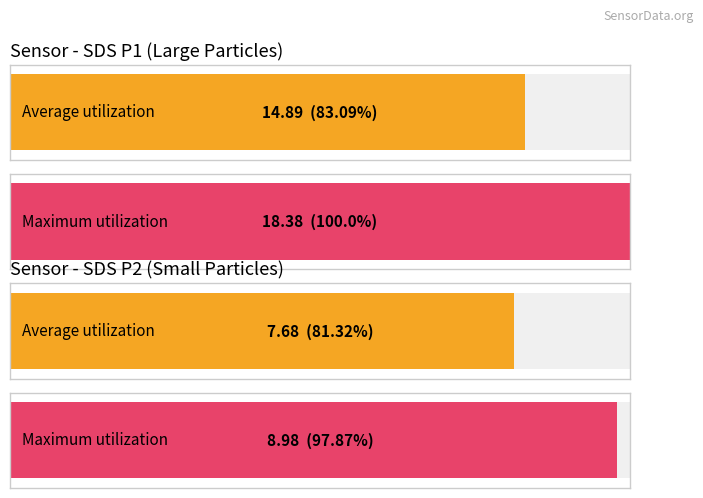

How many values in the Average utilization series exceed 14?

1